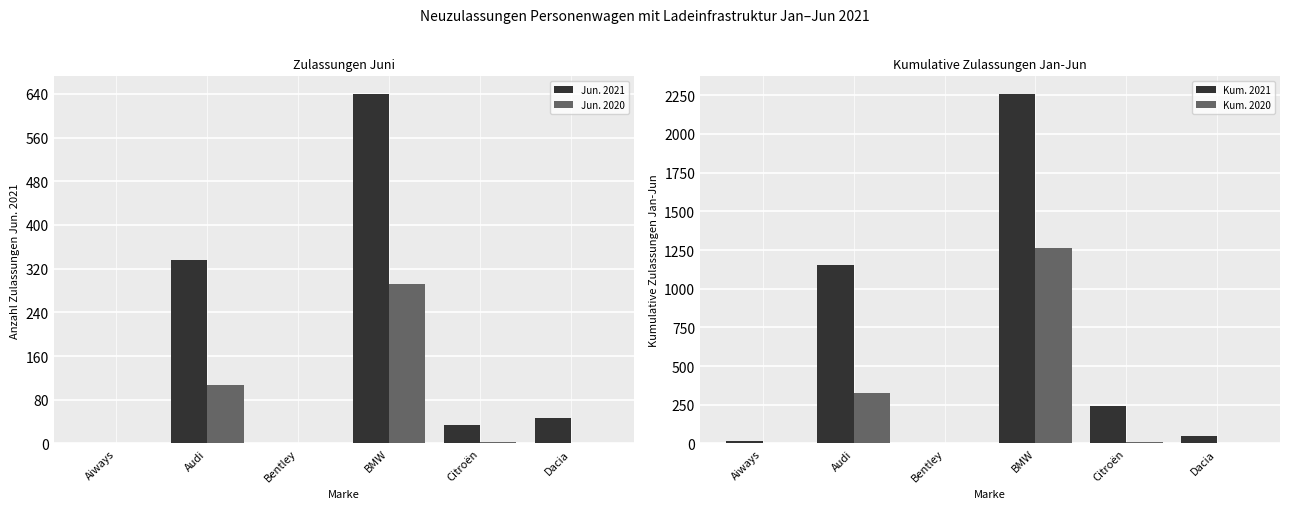

Which series has the widest spread of values?

Kum. 2021